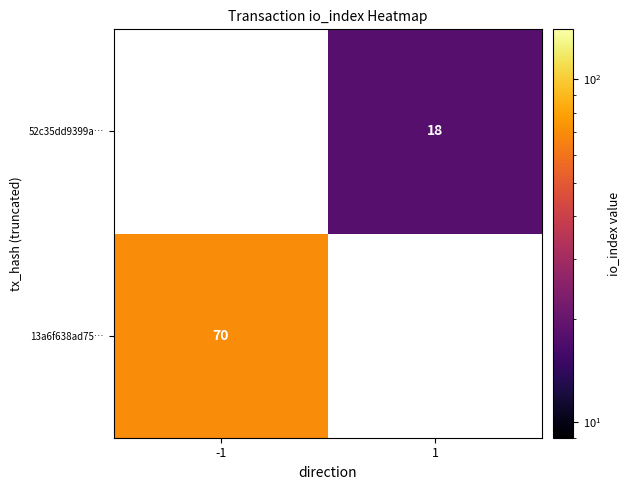

Is it true that 13a6f638ad75… equals 70 at -1?

True